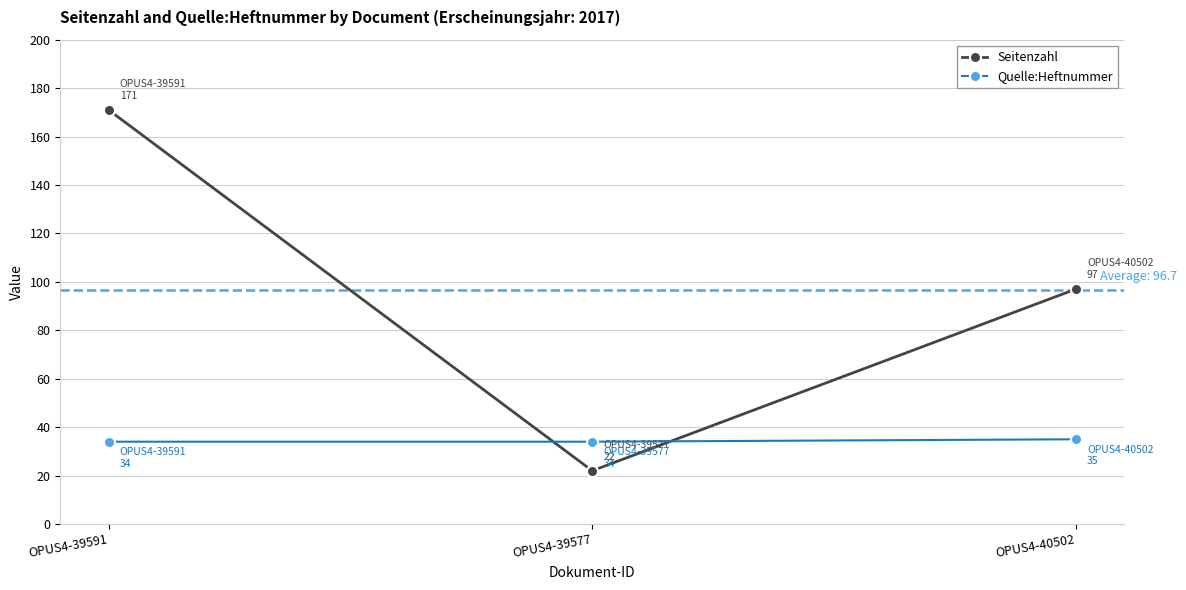

What is the average value of the Seitenzahl series?

97